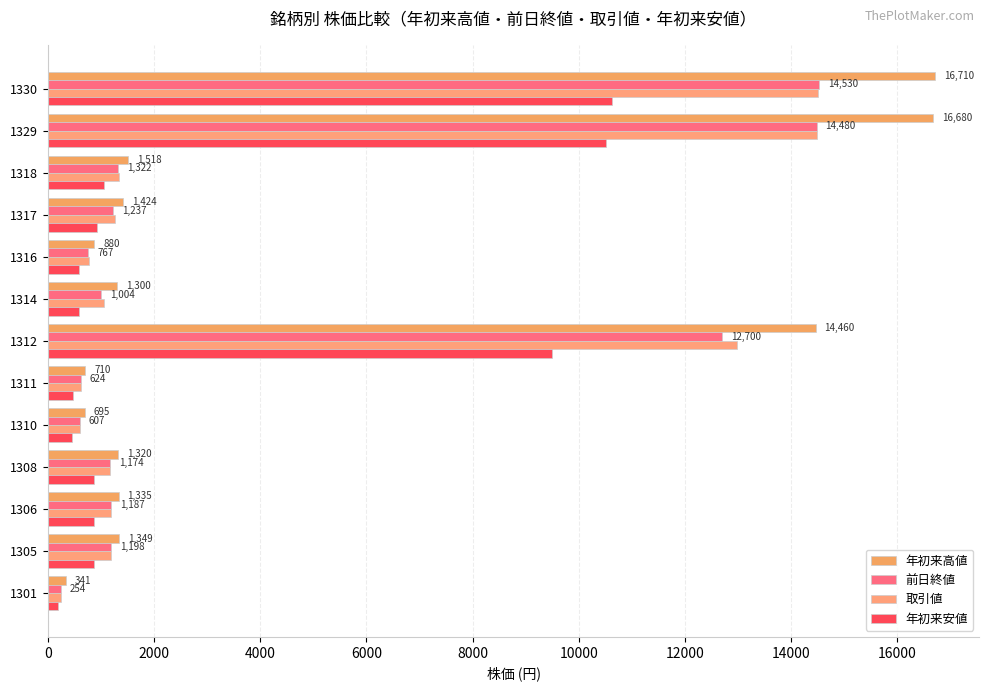

How many distinct data groups are displayed?

4